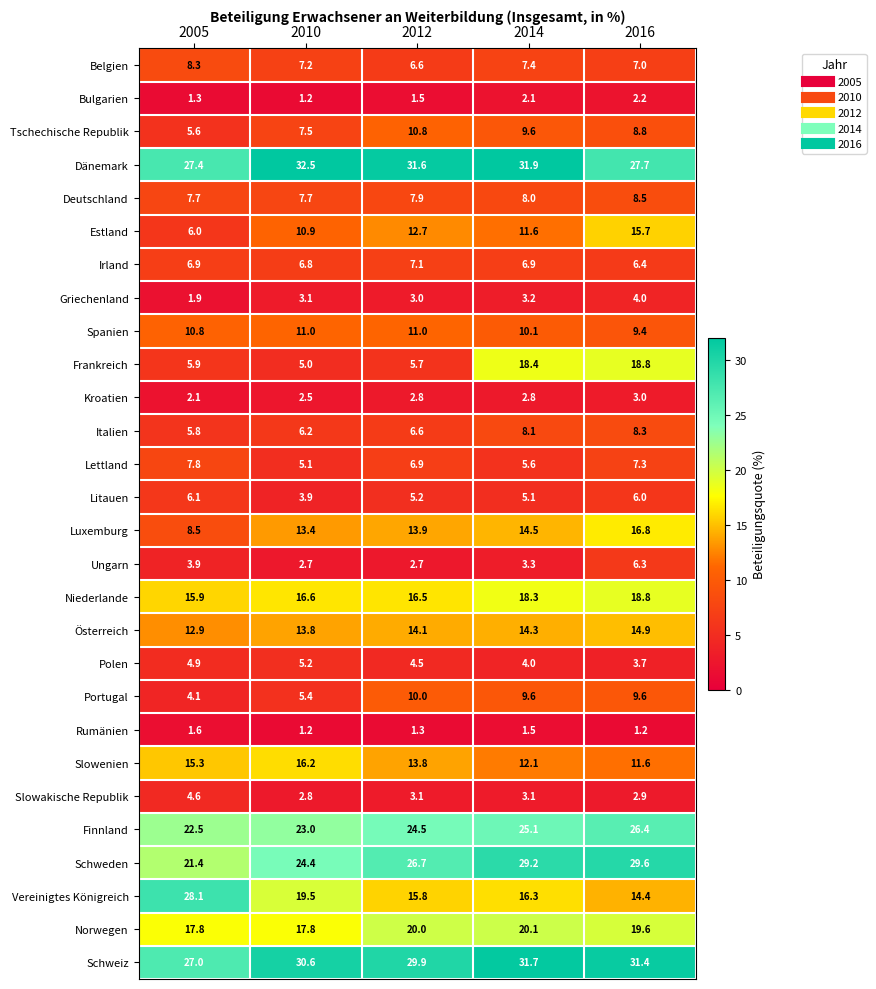

Rank the series at 2005 from lowest to highest value.

Bulgarien, Rumänien, Griechenland, Kroatien, Ungarn, Portugal, Slowakische Republik, Polen, Tschechische Republik, Italien, Frankreich, Estland, Litauen, Irland, Deutschland, Lettland, Belgien, Luxemburg, Spanien, Österreich, Slowenien, Niederlande, Norwegen, Schweden, Finnland, Schweiz, Dänemark, Vereinigtes Königreich